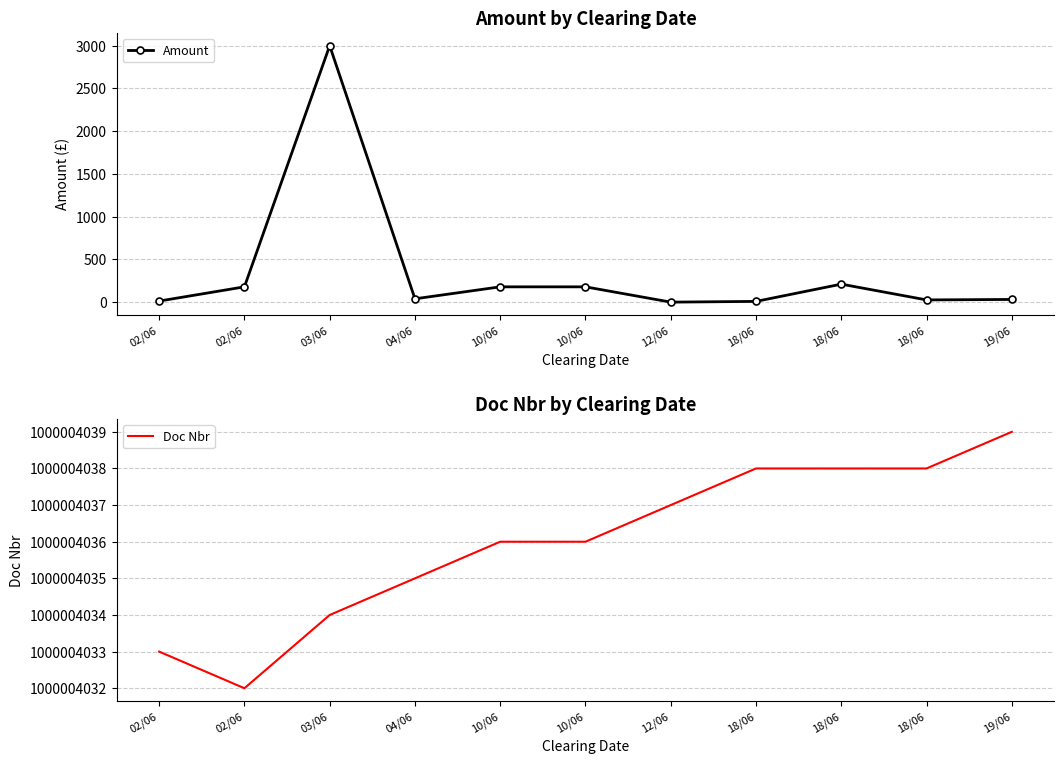

In Amount, how many points are lower than both neighbors (excluding endpoints)?

3